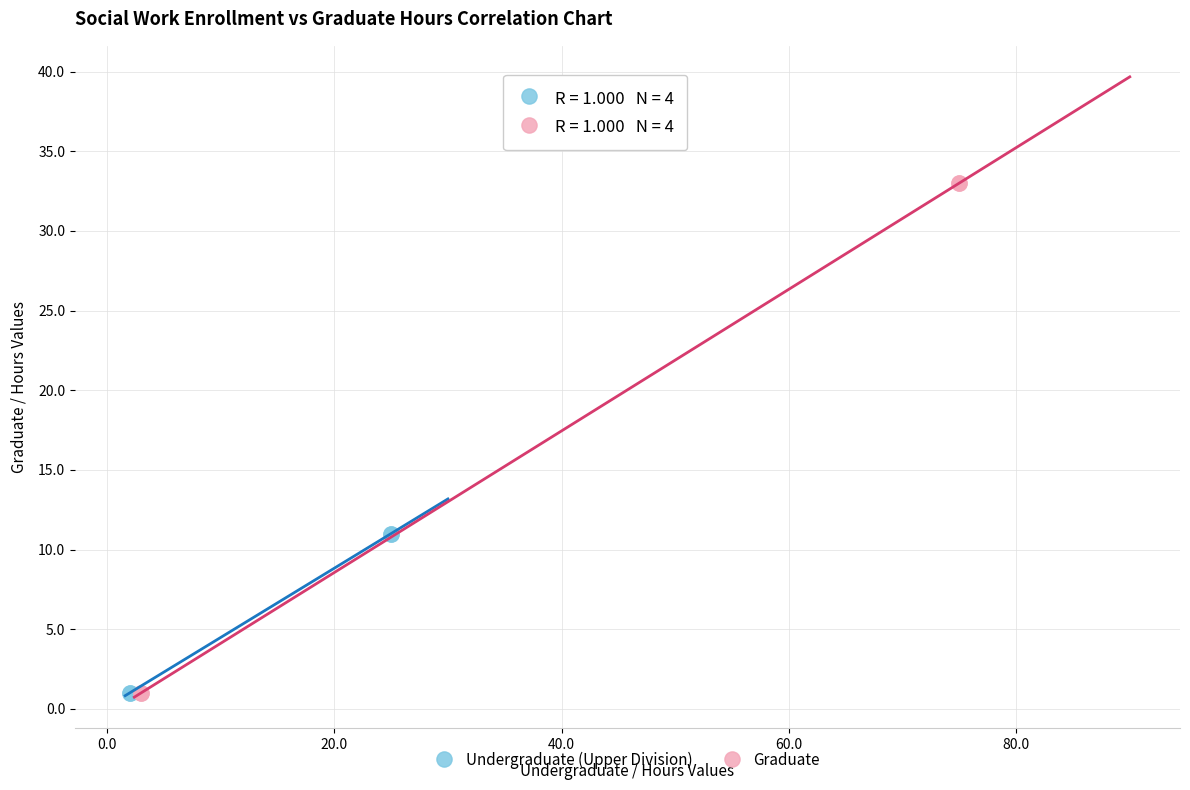

Which series contains the highest Y value?

Graduate